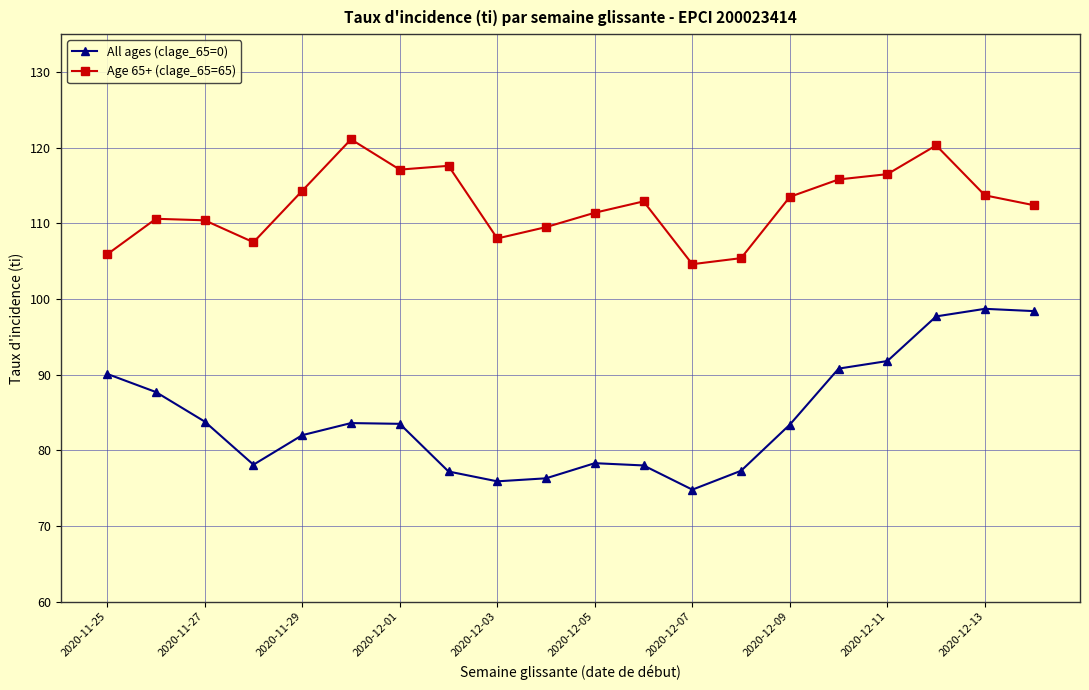

What is the minimum value shown in the chart?

74.8